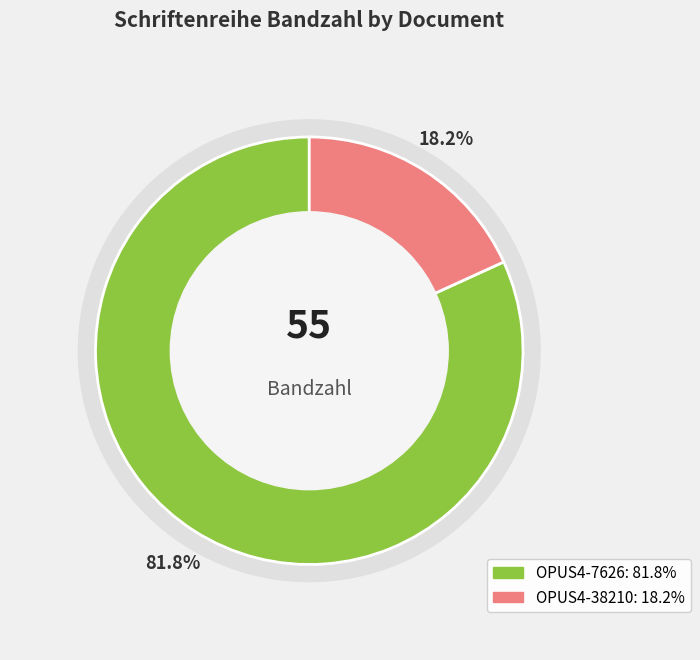

To the nearest percent, what is the difference between the largest and smallest slice percentages?

64%